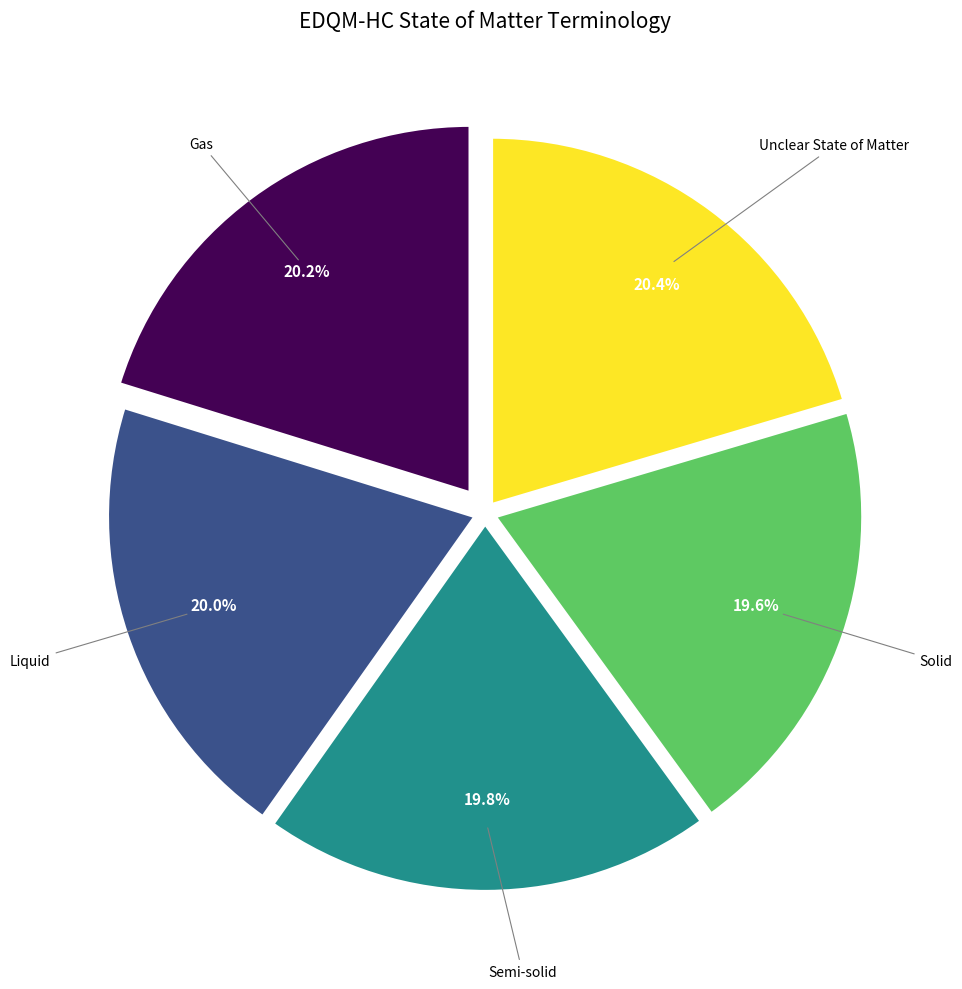

The Semi-solid slice represents 20% of the pie. True or false?

True